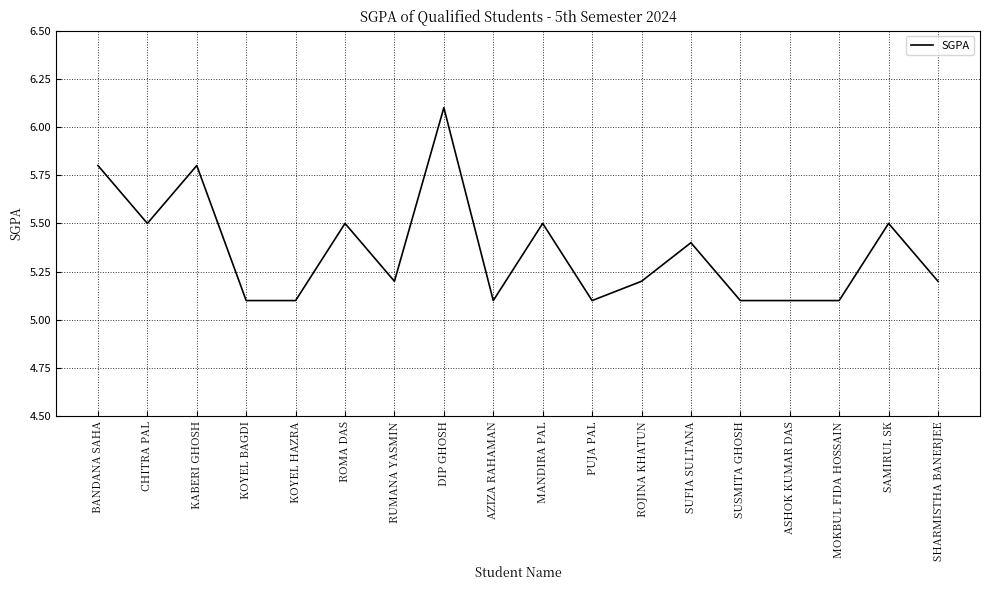

The value at ROMA DAS is 7.5. True or false?

False